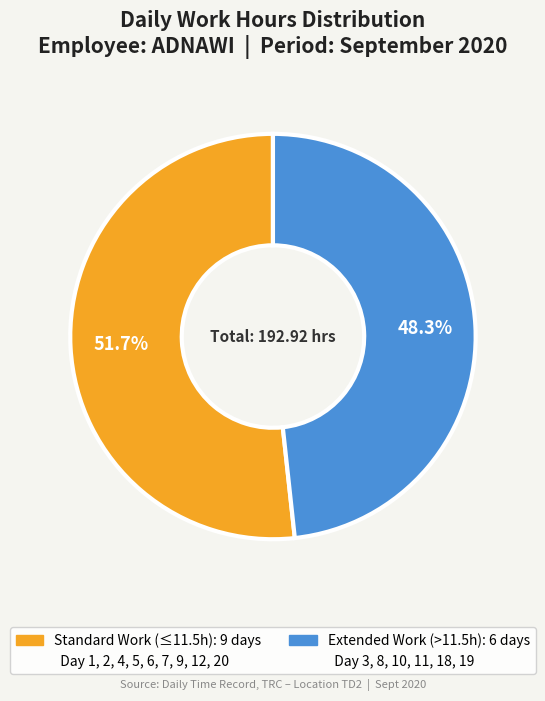

Does any single category account for the majority?

Yes